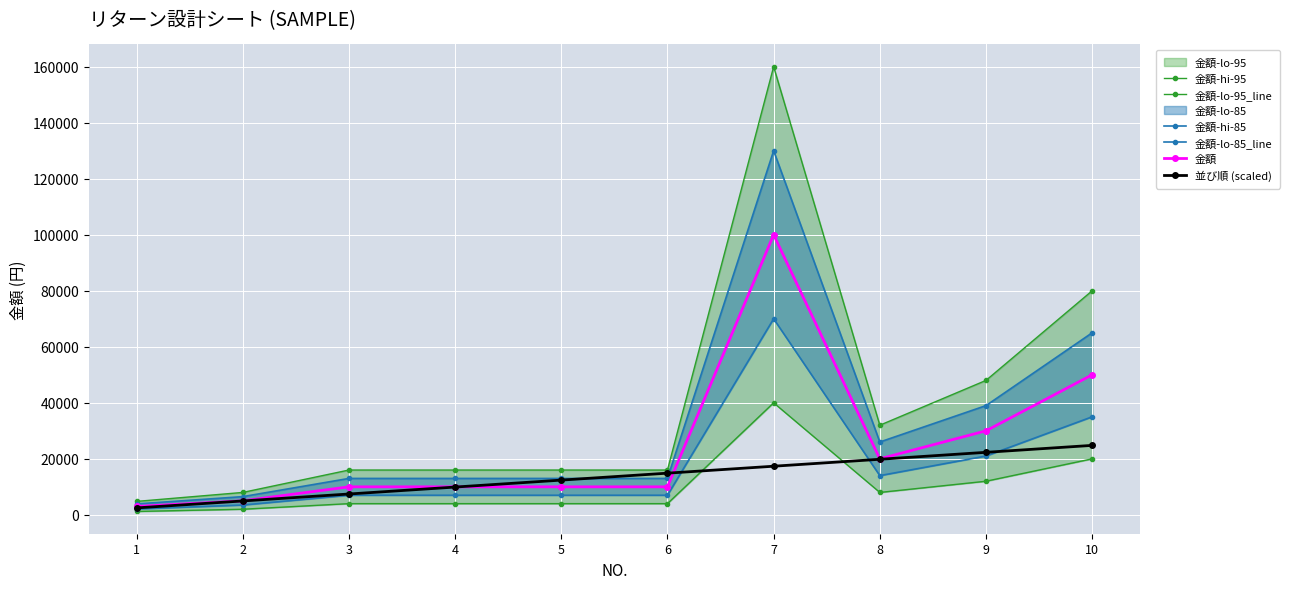

True or false: 金額-hi-95 has a value of 16000 at 3.

True